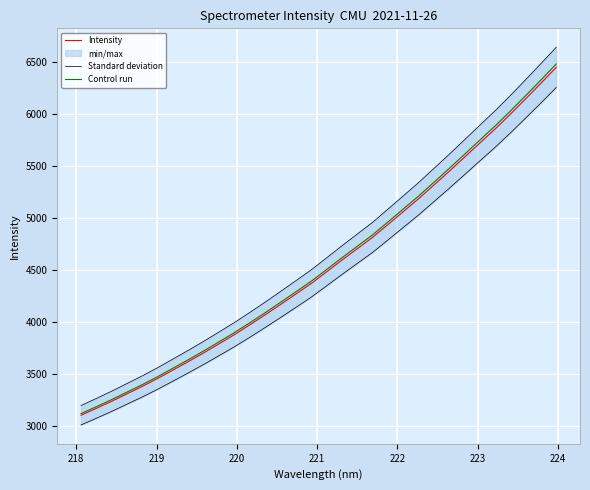

What is the maximum value for Intensity?

6449.2